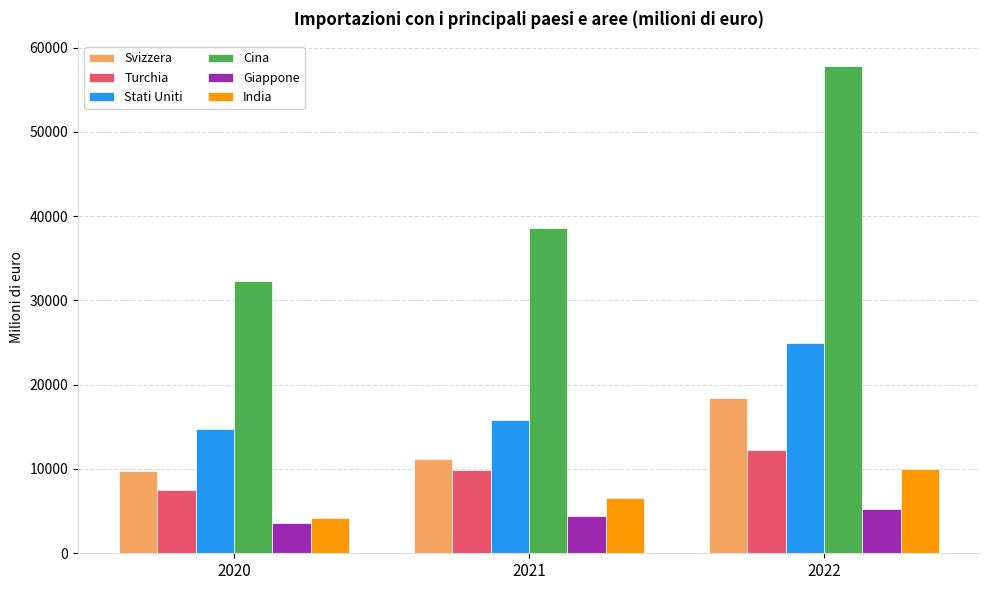

At how many categories does at least one series exceed 18860?

3